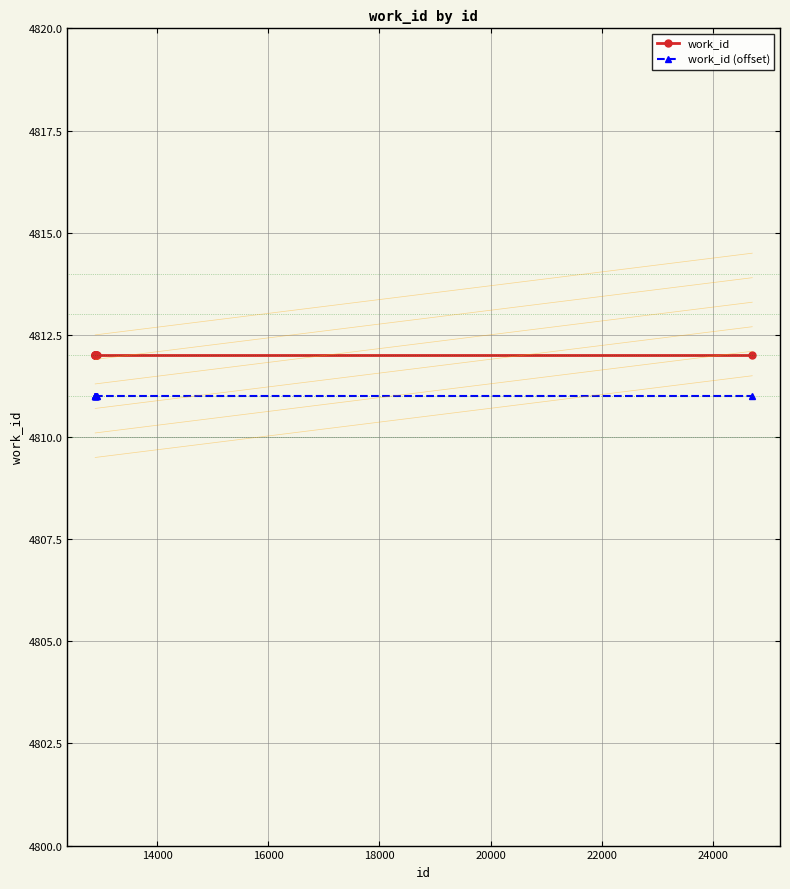

What is the maximum value for work_id?

4812